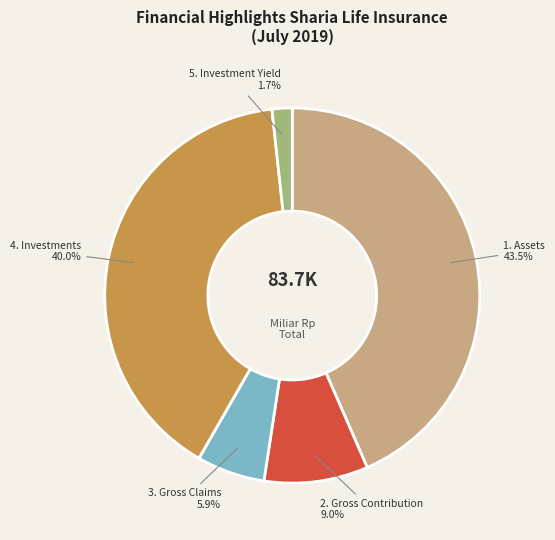

Which slice is the largest?

1. Assets